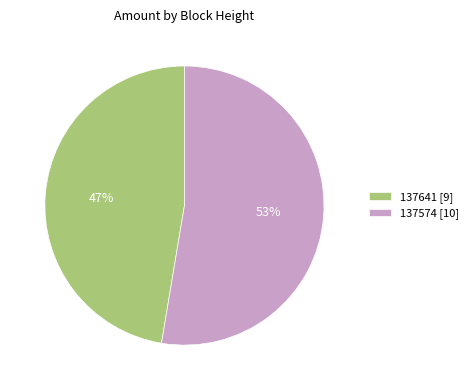

Is there any slice that represents more than half of the pie?

Yes